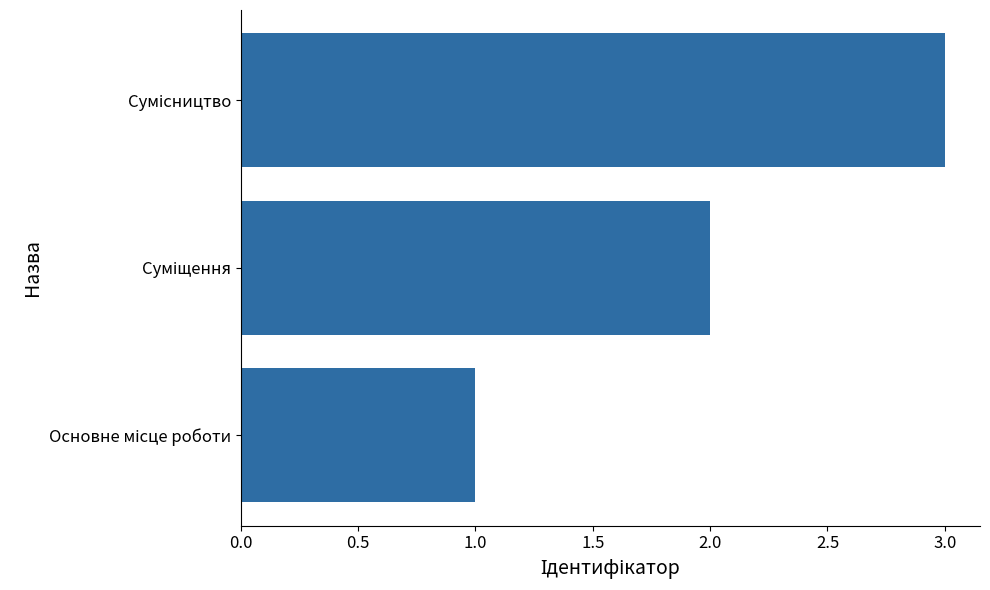

What is the maximum value shown in the chart?

3